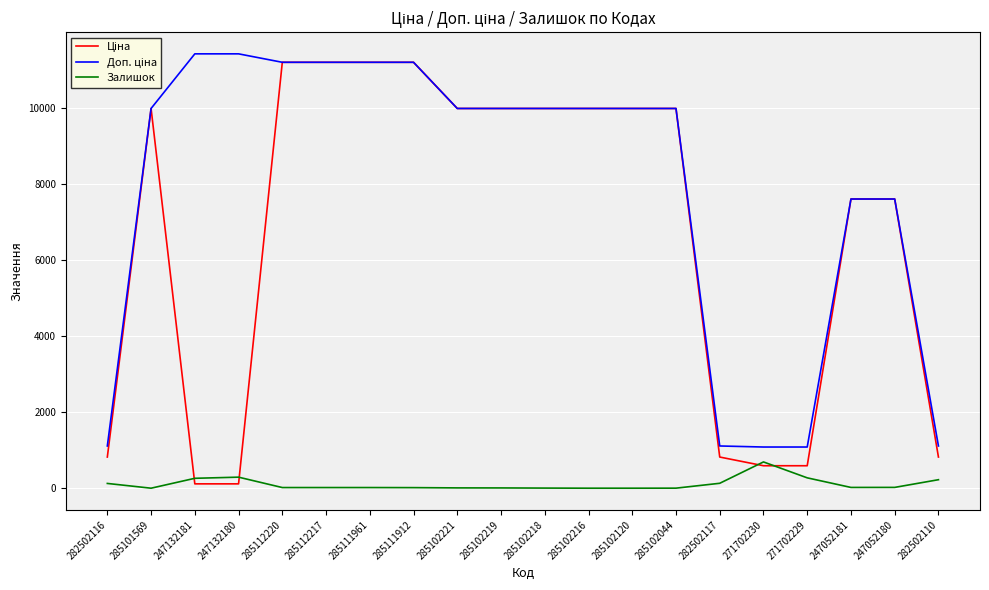

How many distinct data groups are displayed?

3